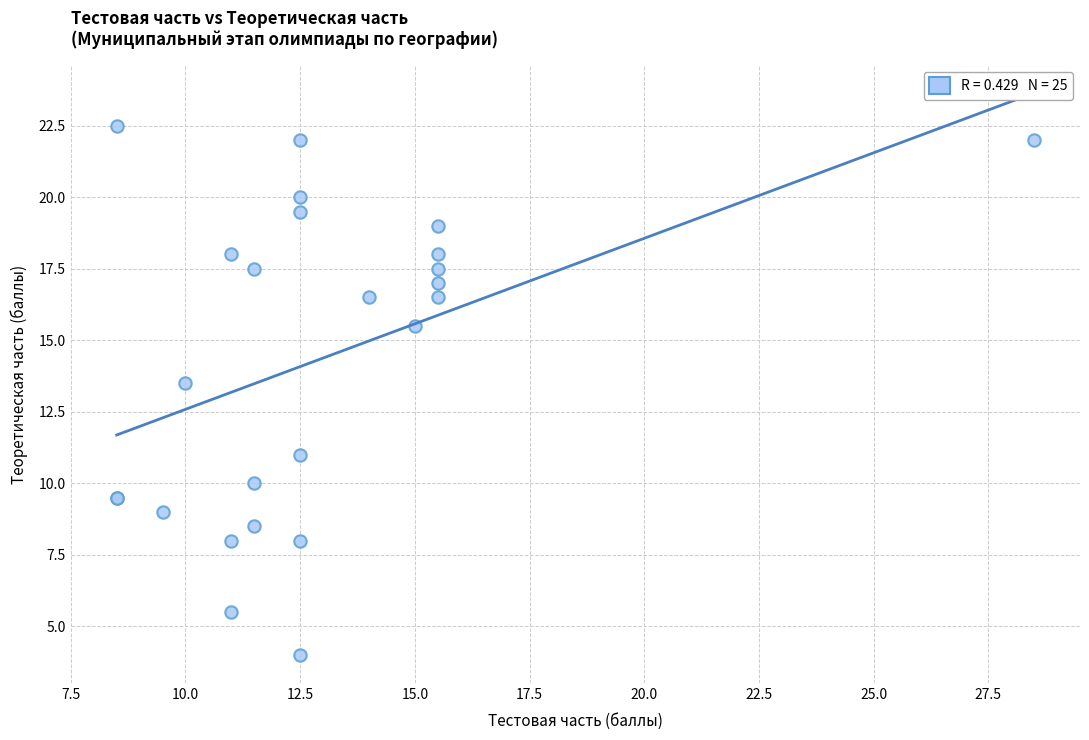

What Y value in the scatter plot is closest to 13?

13.5